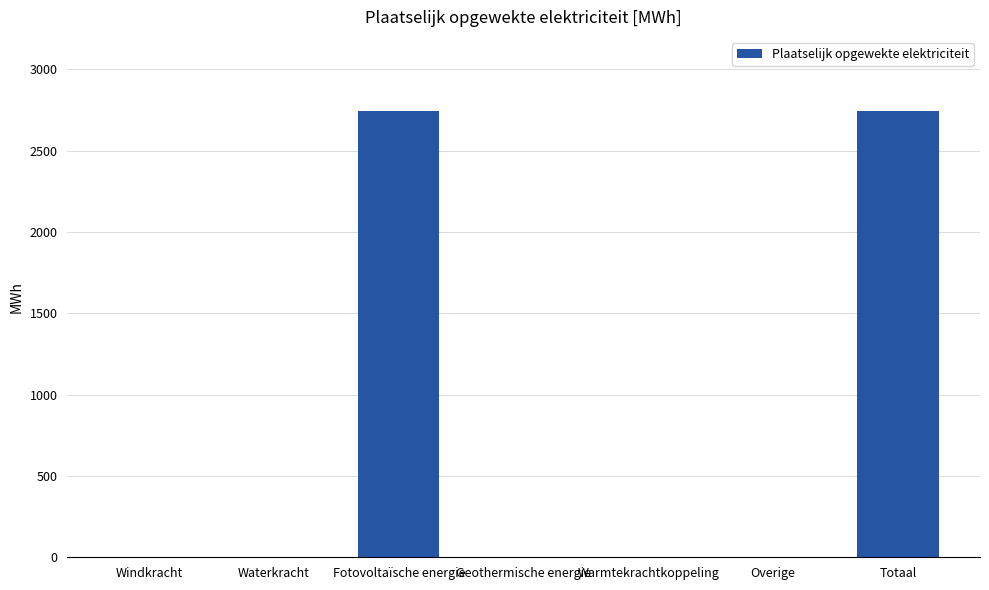

The value at Overige is 1641.1. True or false?

False